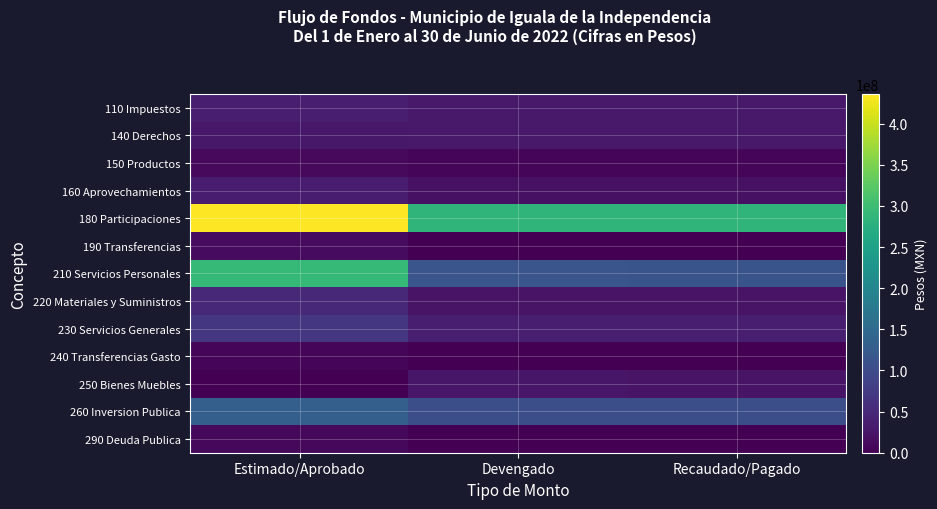

What is the maximum value shown in the chart?

436166147.7